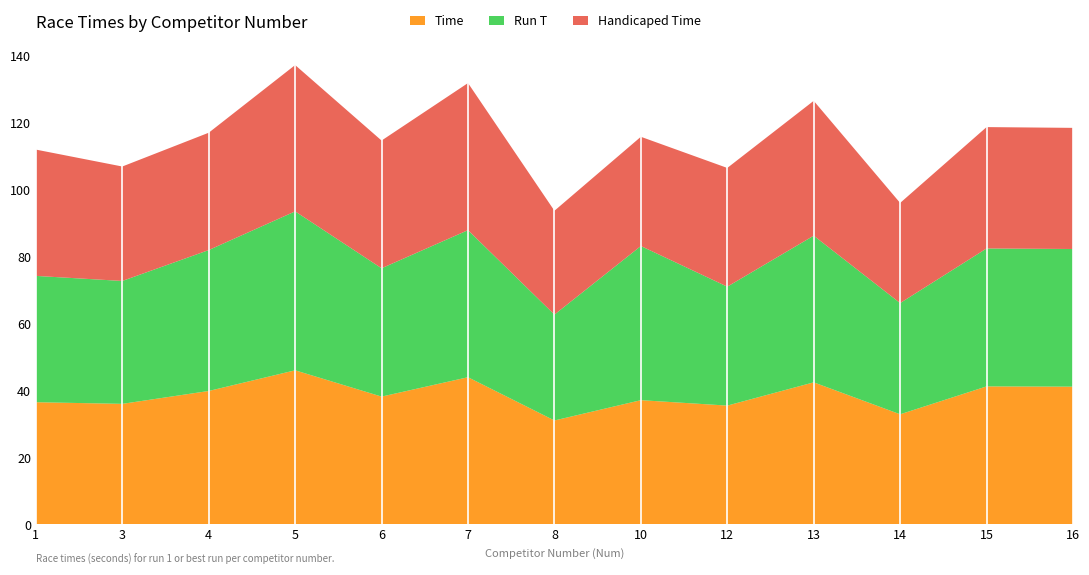

Reading left to right, transcribe all the data shown in this chart.

Time: 1=36.5	3=36.0	4=39.9	5=46.0	6=38.2	7=44.0	8=31.0	10=37.1	12=35.5	13=42.4	14=32.9	15=41.2	16=41.1
Run T: 1=37.8	3=36.7	4=42.1	5=47.5	6=38.4	7=44.0	8=31.6	10=46.1	12=35.5	13=43.8	14=33.2	15=41.2	16=41.1
Handicaped Time: 1=37.8	3=34.2	4=35.1	5=43.7	6=38.2	7=44.0	8=31.0	10=32.7	12=35.5	13=40.3	14=29.9	15=36.3	16=36.2